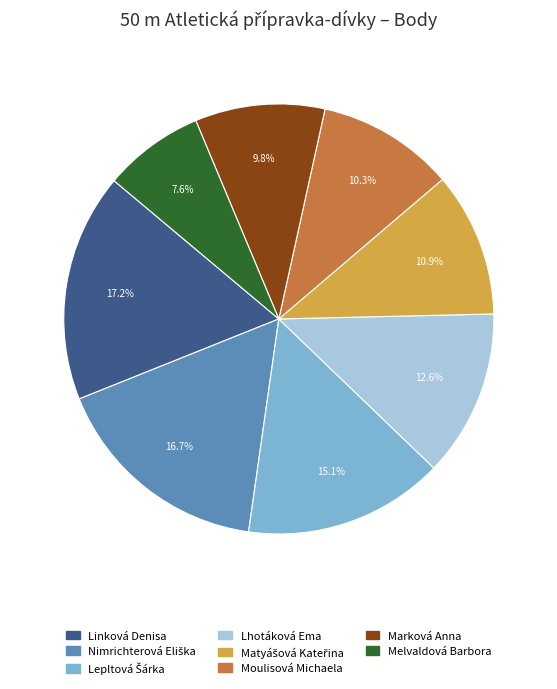

Approximately how many times larger is the value at Linková Denisa compared to Marková Anna?

1.8